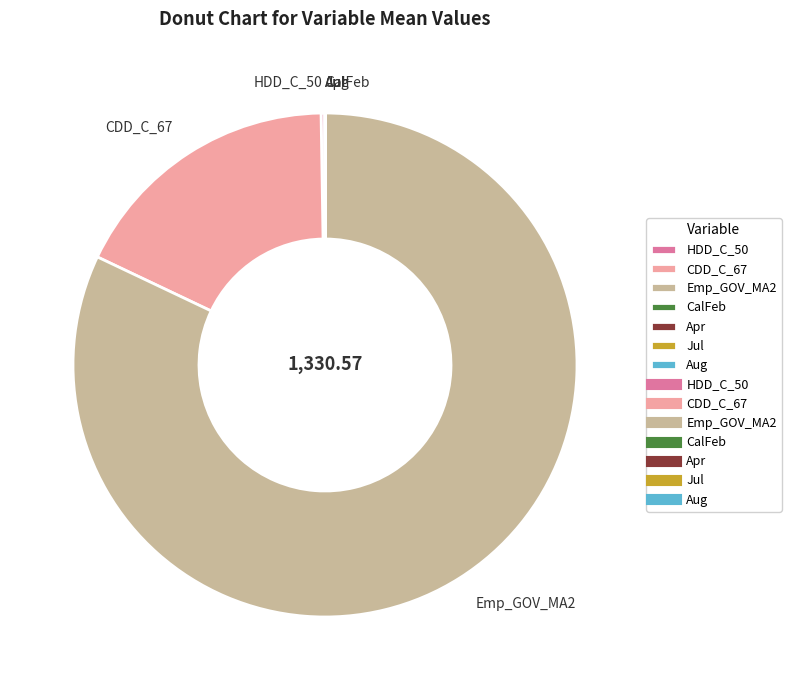

Is Emp_GOV_MA2 the majority of the pie?

Yes